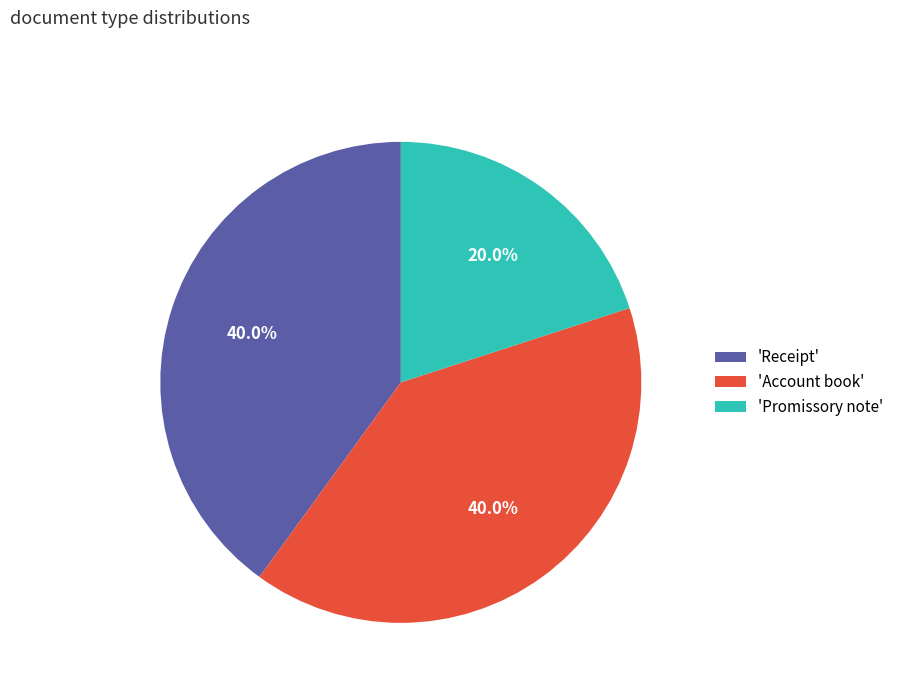

To the nearest percent, what is the average slice percentage?

33%